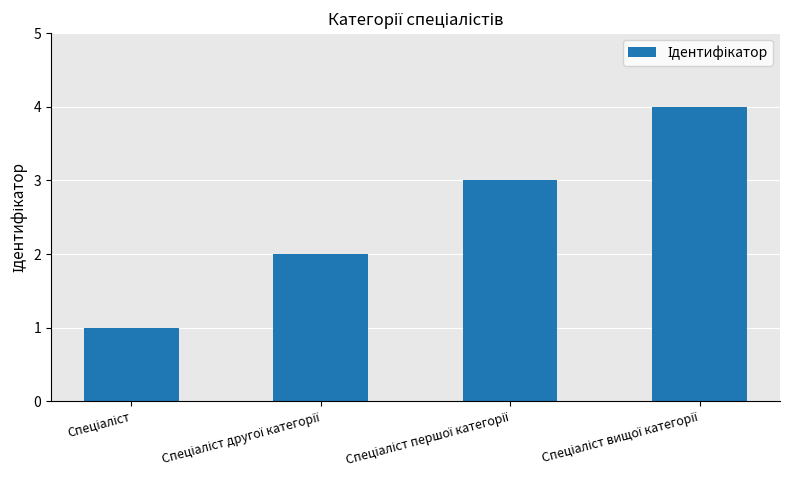

What is the sum of all values?

10